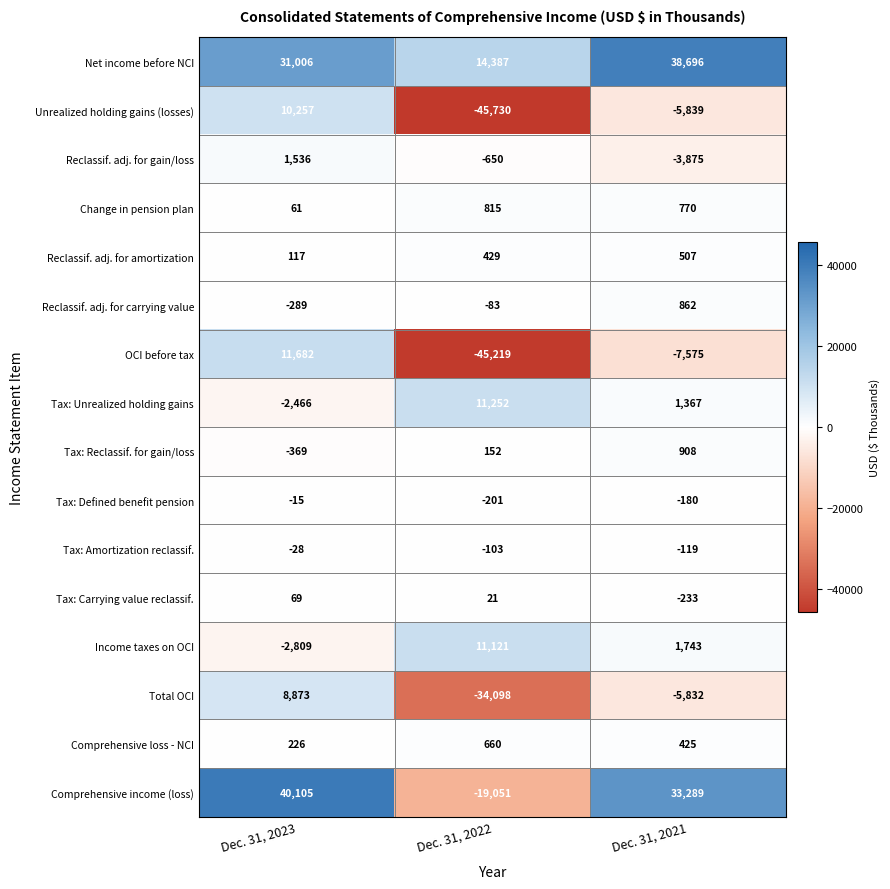

Rank the series at Dec. 31, 2023 from highest to lowest value.

Comprehensive income (loss), Net income before NCI, OCI before tax, Unrealized holding gains (losses), Total OCI, Reclassif. adj. for gain/loss, Comprehensive loss - NCI, Reclassif. adj. for amortization, Tax: Carrying value reclassif., Change in pension plan, Tax: Defined benefit pension, Tax: Amortization reclassif., Reclassif. adj. for carrying value, Tax: Reclassif. for gain/loss, Tax: Unrealized holding gains, Income taxes on OCI